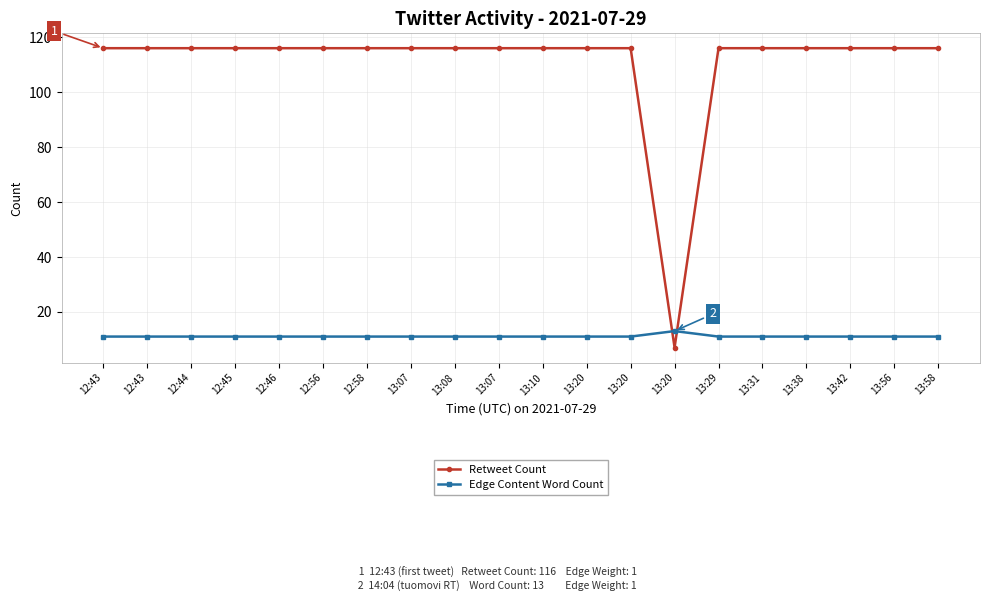

Which has a higher value, 12:46 or 13:20?

12:46